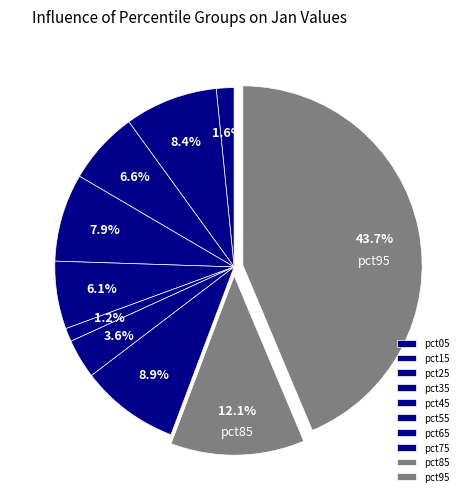

To the nearest percent, what percentage of the pie is pct45?

6%